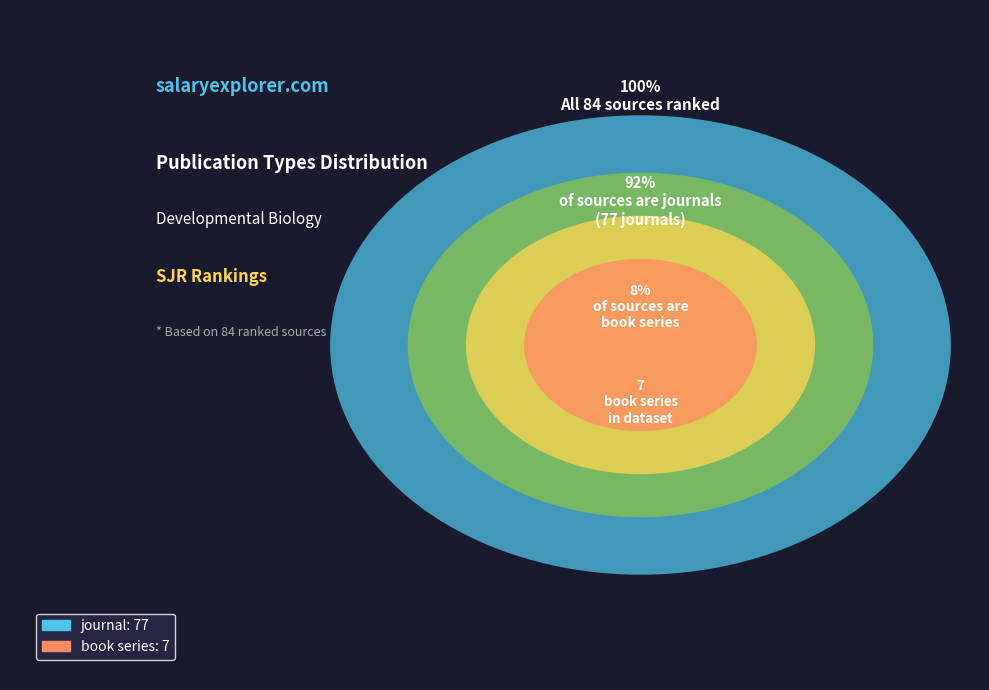

Rank the categories by value from lowest to highest.

book series, journal